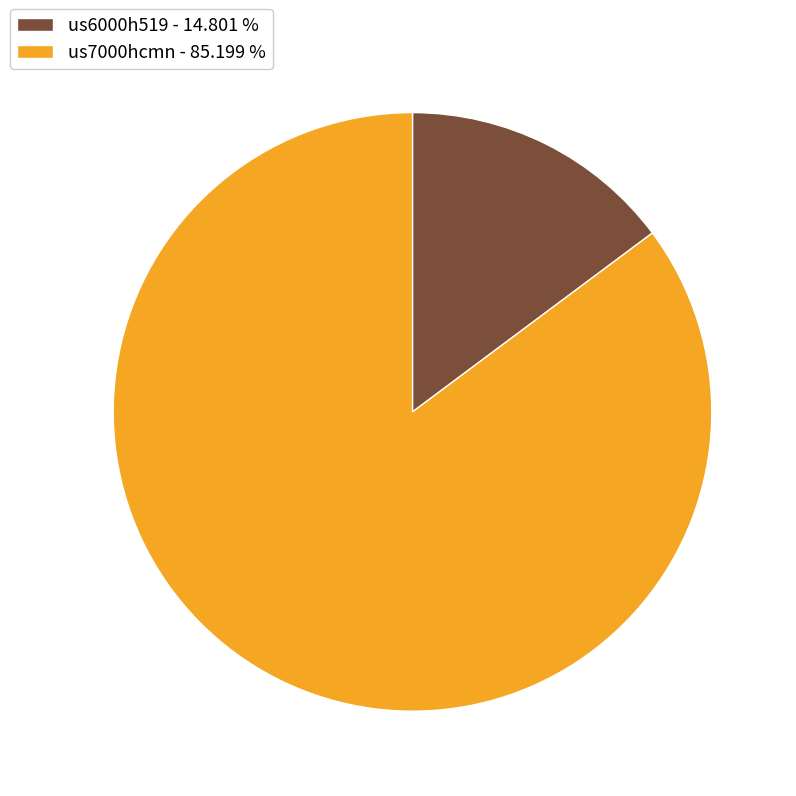

Does any single category account for the majority?

Yes